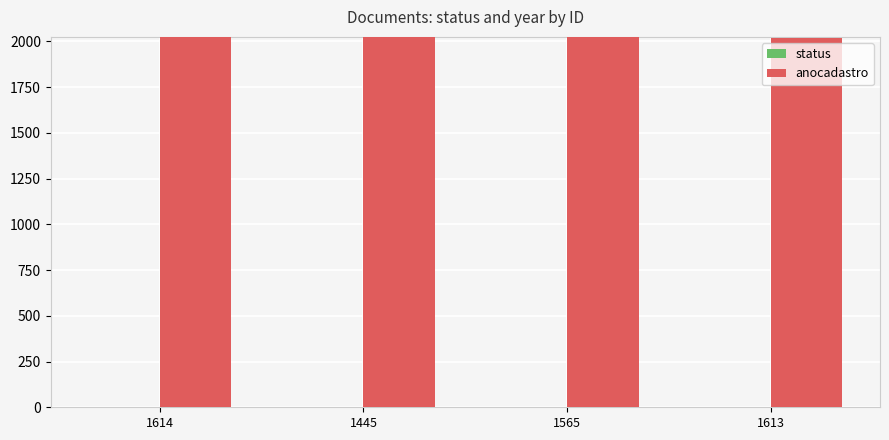

Are the bars horizontal?

No